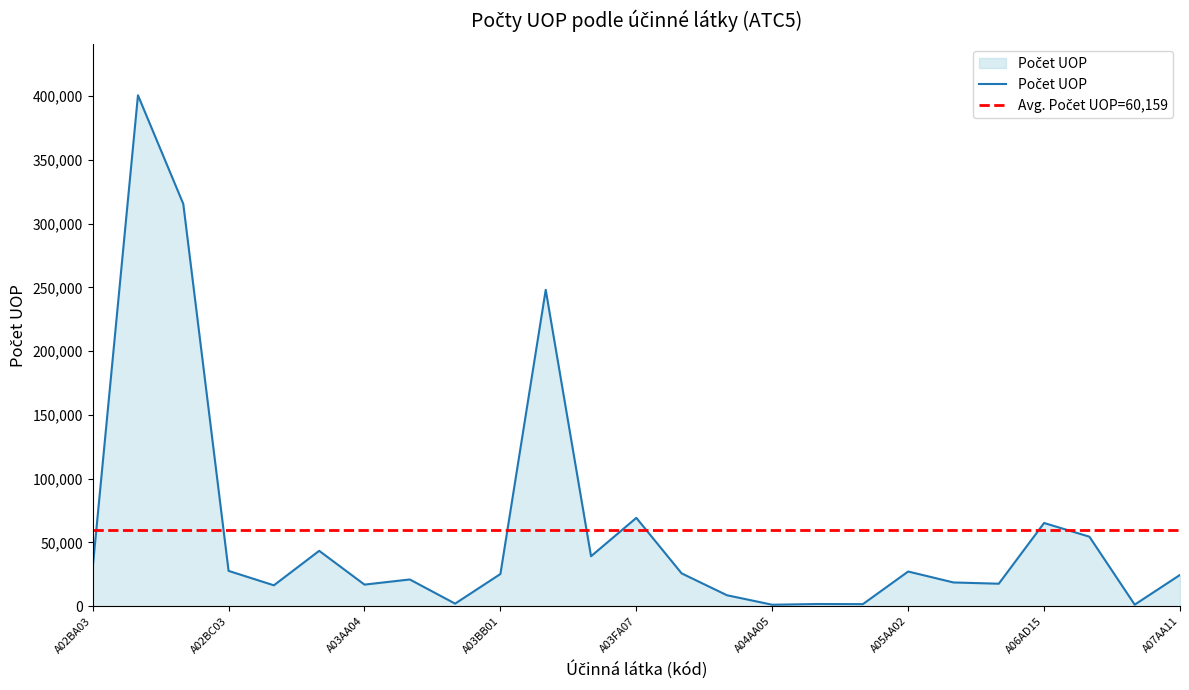

Between A04AA01 and A06AH03, which is larger?

A04AA01